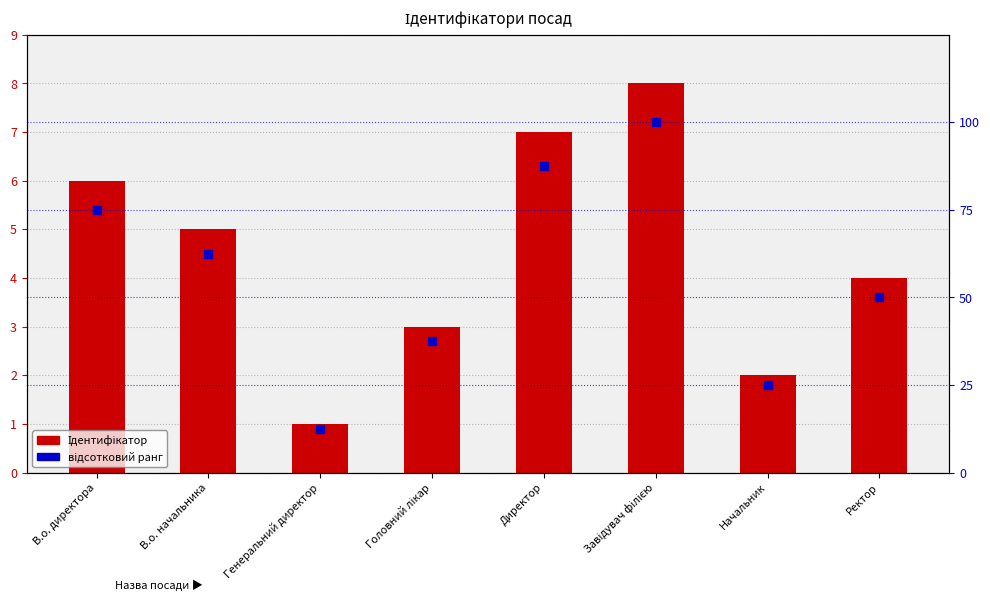

Is the value of відсотковий ранг at Ректор greater than the value of Ідентифікатор at В.о. директора?

Yes